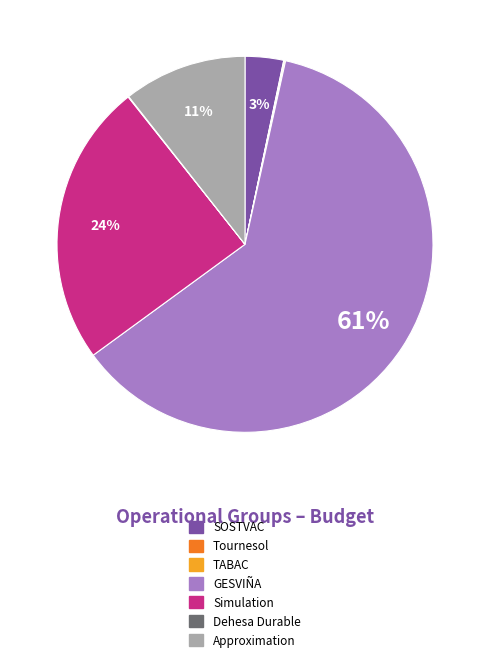

Which slice is the largest?

GESVIÑA